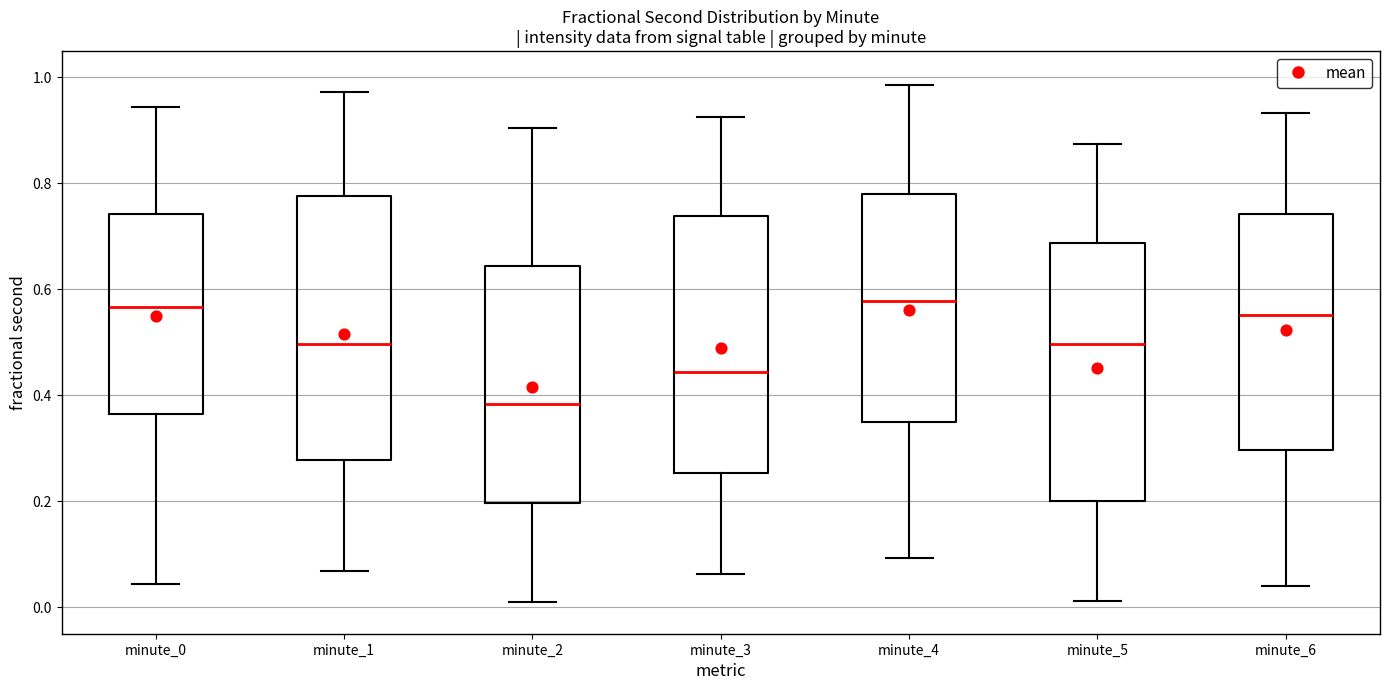

Reading left to right, transcribe this box plot: for each box, give where its median line is, the range the box spans, and where its two whiskers end, as read against the y-axis. The values are not printed on the chart, so give them approximately, as read against the axis.

minute_0: median 0.56, box 0.36 to 0.74, whiskers 0.04 to 0.94
minute_1: median 0.50, box 0.28 to 0.78, whiskers 0.06 to 0.98
minute_2: median 0.38, box 0.20 to 0.64, whiskers 0.00 to 0.90
minute_3: median 0.44, box 0.26 to 0.74, whiskers 0.06 to 0.92
minute_4: median 0.58, box 0.34 to 0.78, whiskers 0.10 to 0.98
minute_5: median 0.50, box 0.20 to 0.68, whiskers 0.02 to 0.88
minute_6: median 0.56, box 0.30 to 0.74, whiskers 0.04 to 0.94